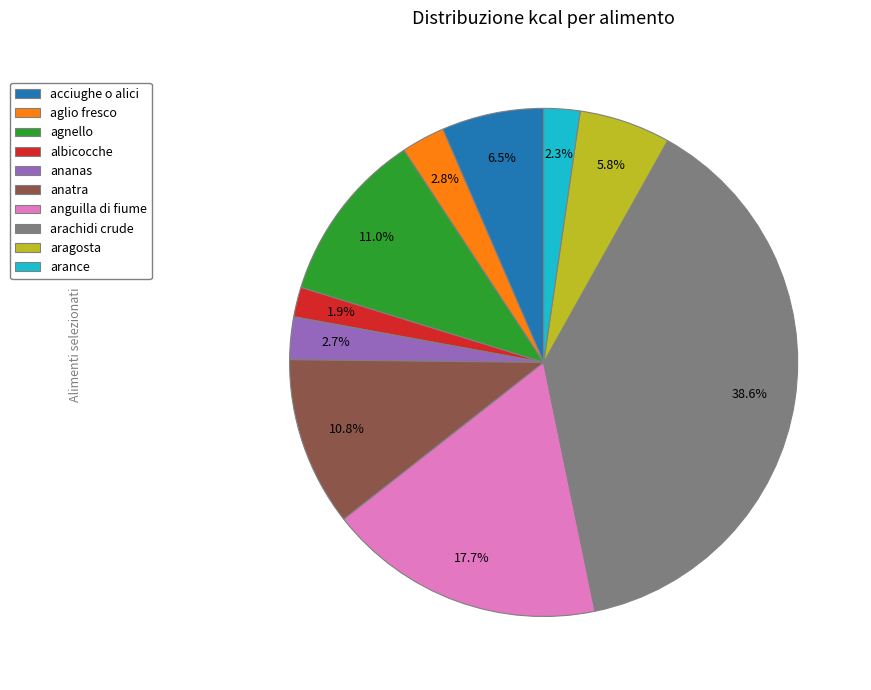

Is agnello the majority of the pie?

No